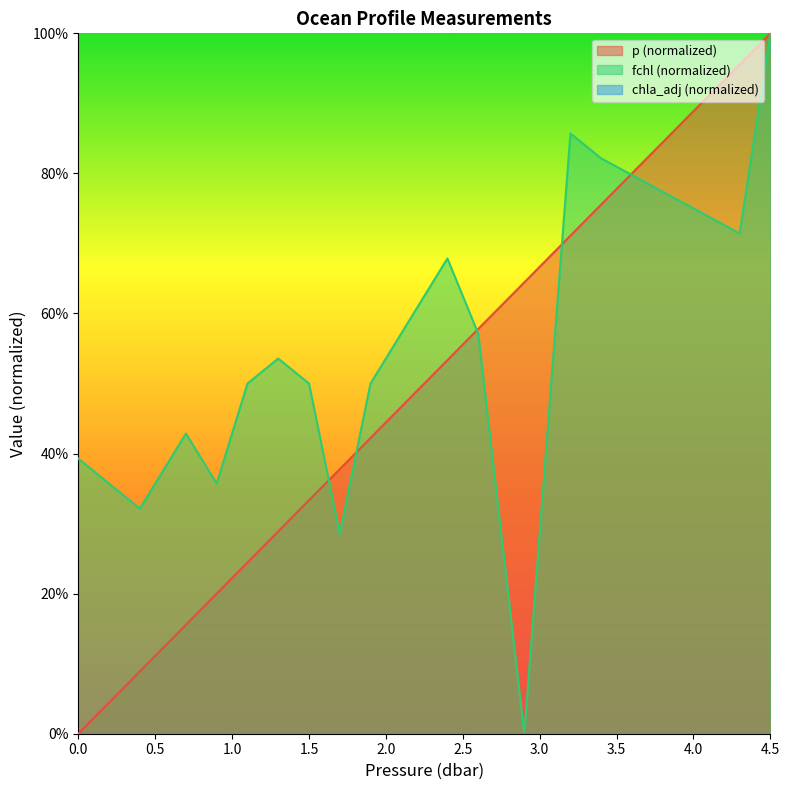

Does the chart display data point markers on the line(s)?

No